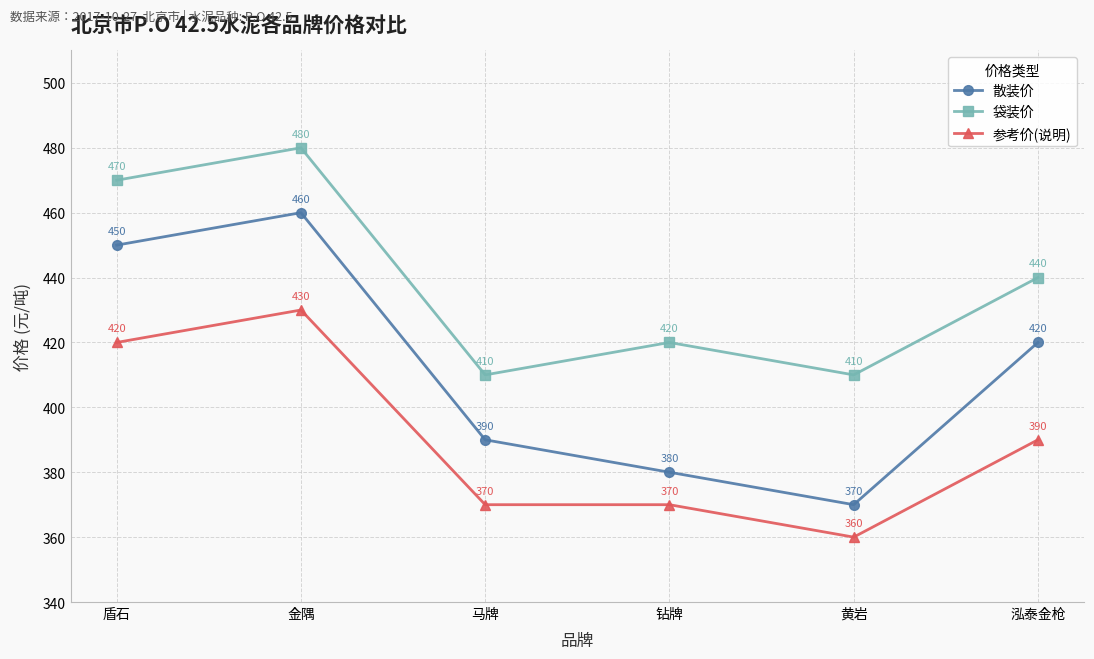

Which series changed the most between 黄岩 and 泓泰金枪?

散装价